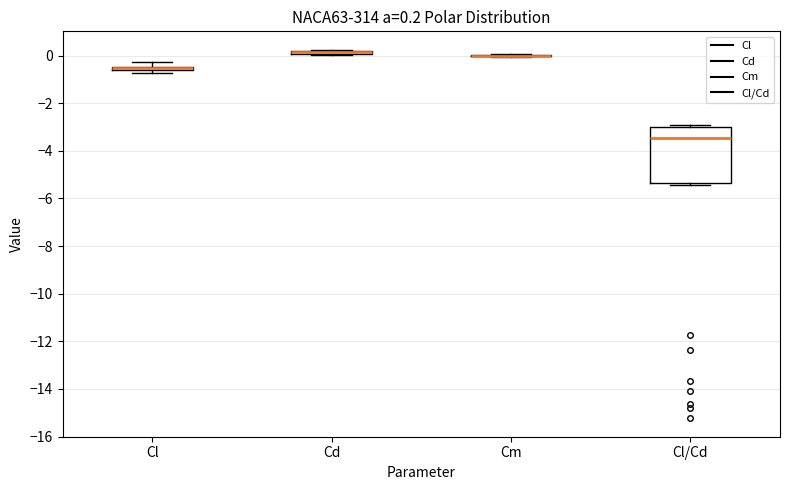

Comparing the boxes themselves (not the whiskers), which one is the tallest?

Cl/Cd